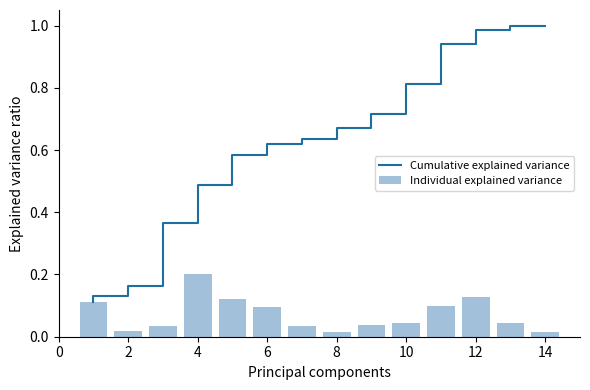

The Individual explained variance series shows 0.2 at 4. True or false?

True